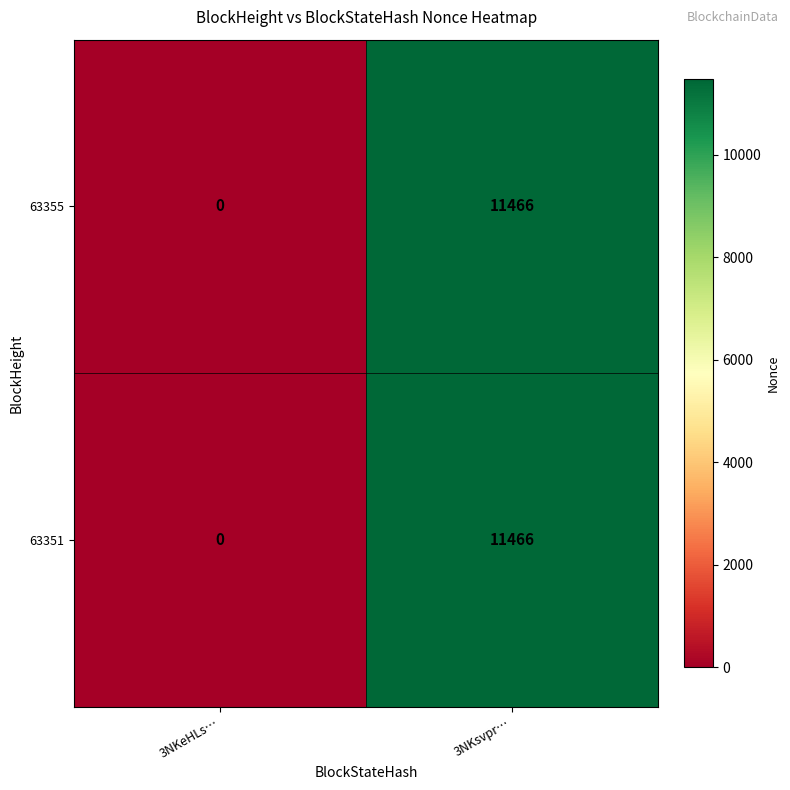

At which label is 63351 closest to 5733?

3NKeHLs…